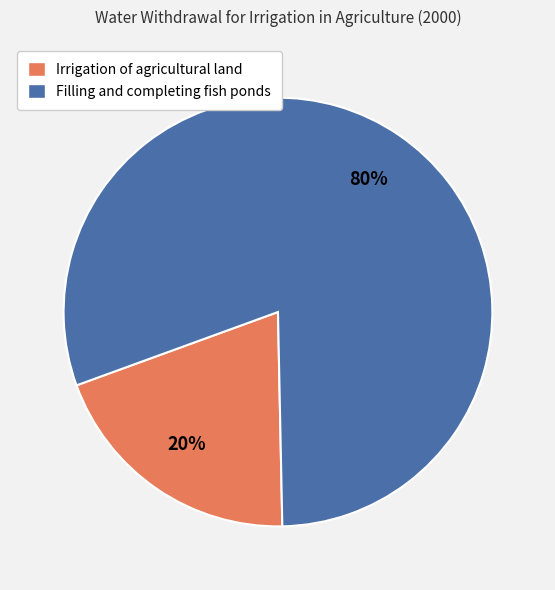

Which has a higher value, Filling and completing fish ponds or Irrigation of agricultural land?

Filling and completing fish ponds